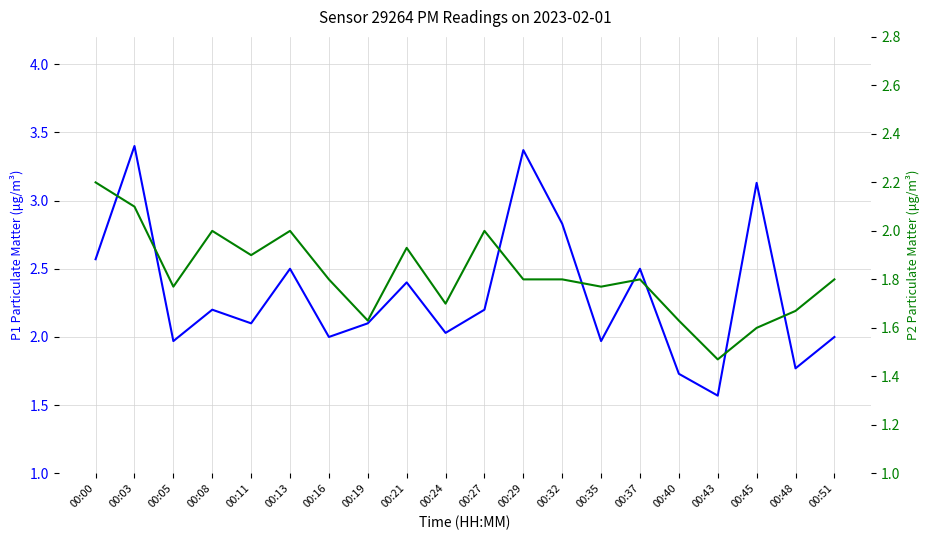

The value of P1 at 00:19 is 3.3. True or false?

False